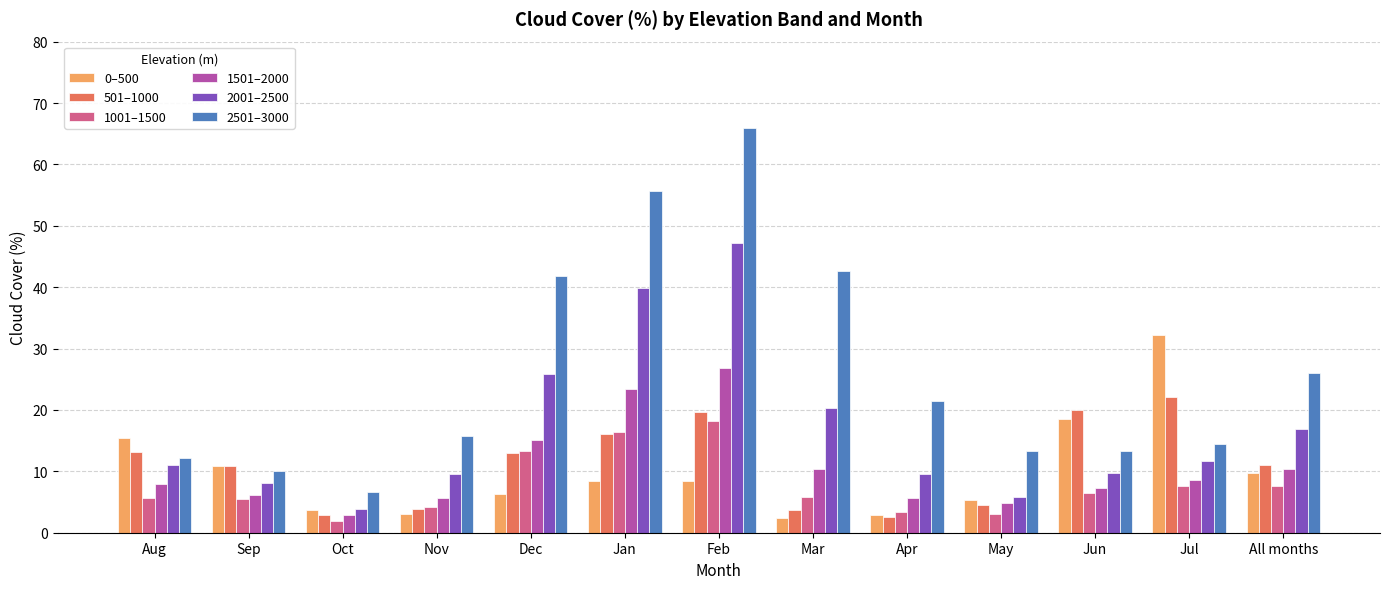

What position from the right is Nov?

10